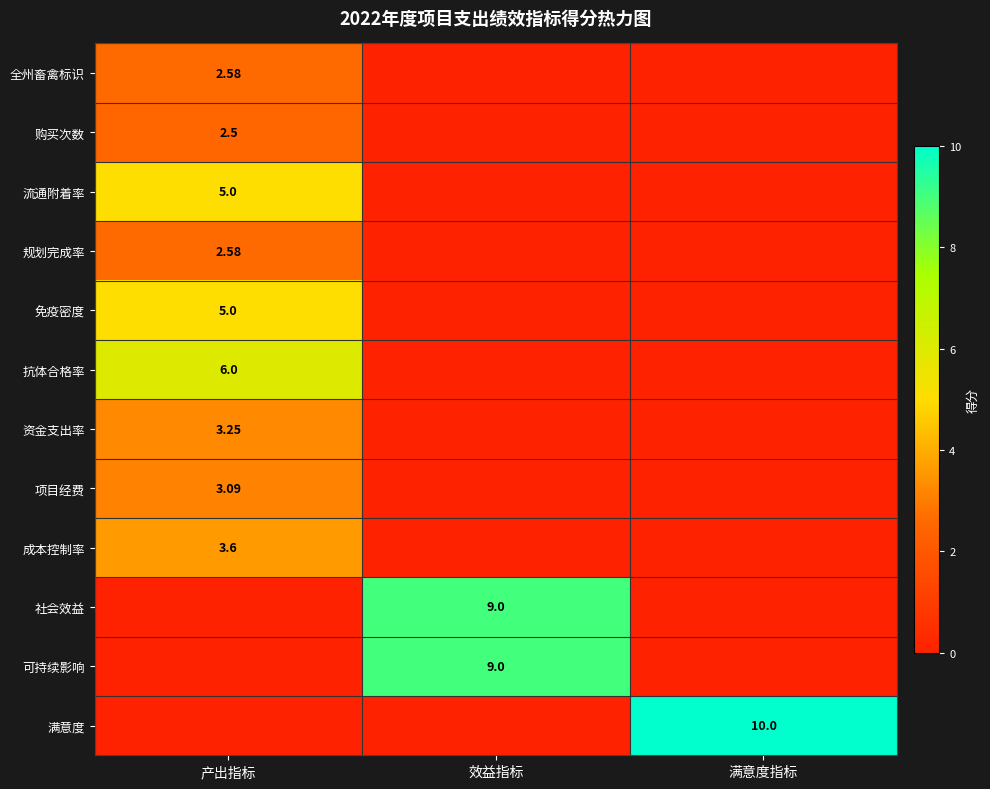

Which series has the widest spread of values?

满意度